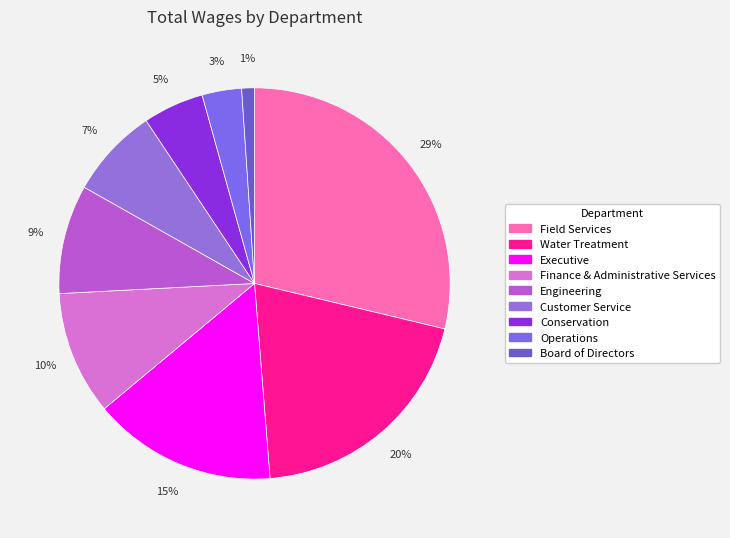

Which slice is the smallest?

Board of Directors